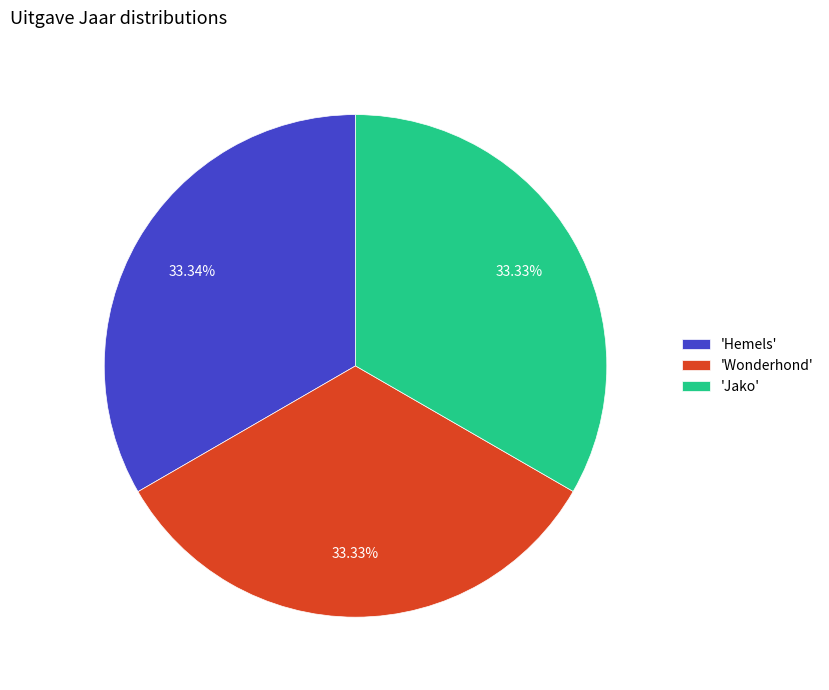

Is the sum of 'Jako' and 'Wonderhond' greater than half?

Yes